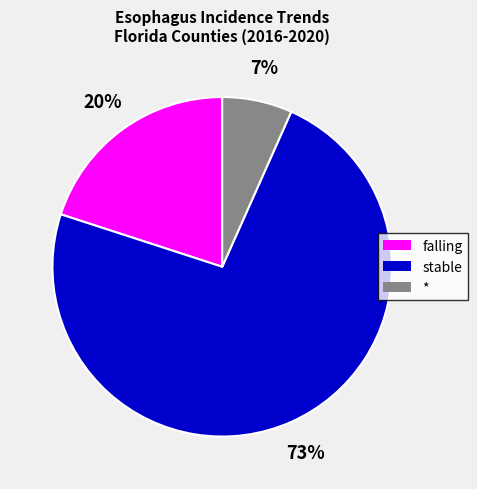

How many segments does this pie chart have?

3